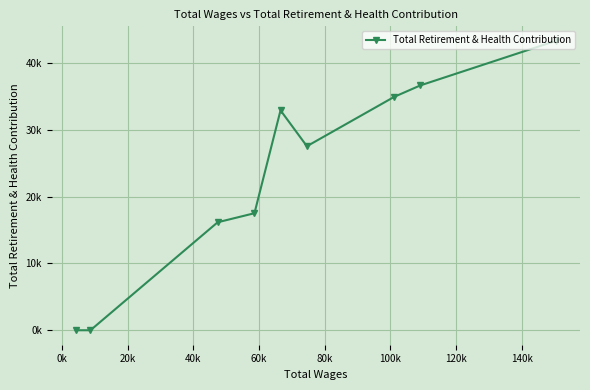

How many interior local valleys (lower than both neighbors) does the data have?

1